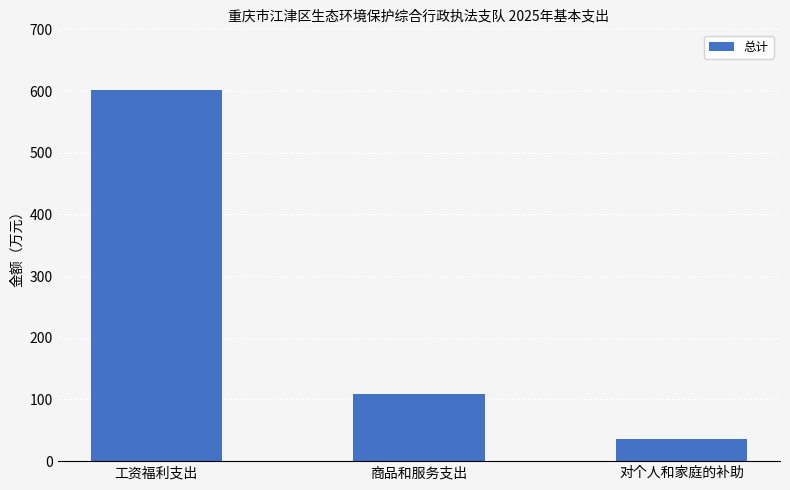

Is it true that the value at 工资福利支出 is 601.2?

True